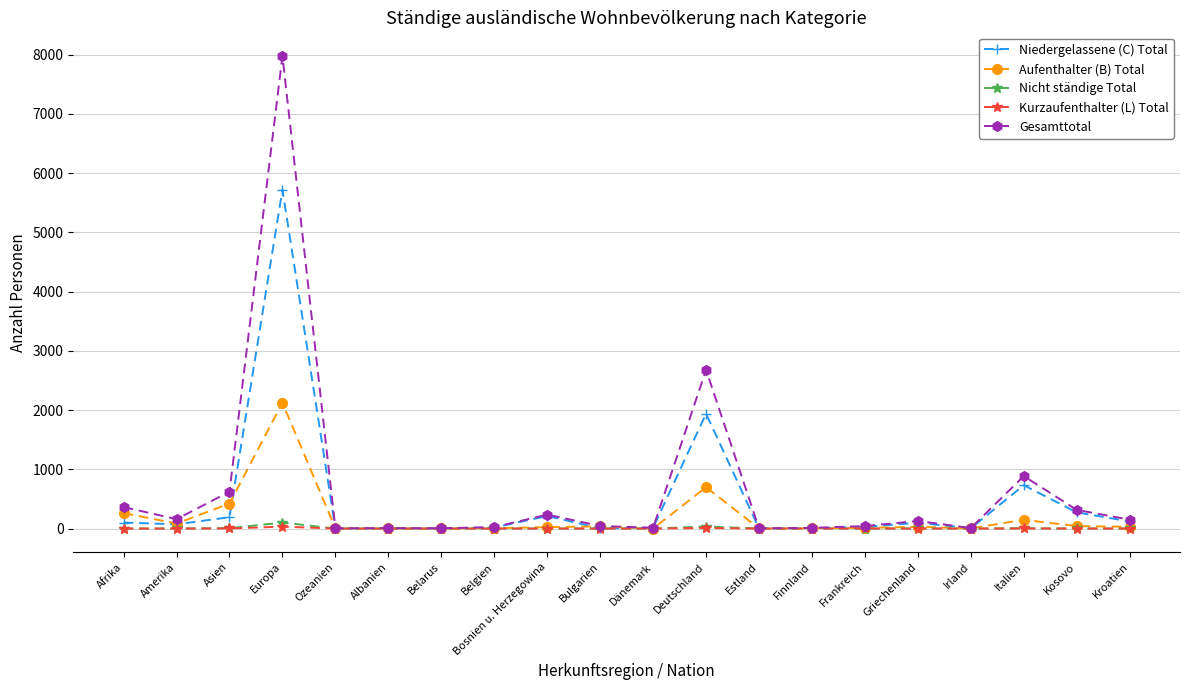

At which label is Gesamttotal closest to 3990?

Deutschland